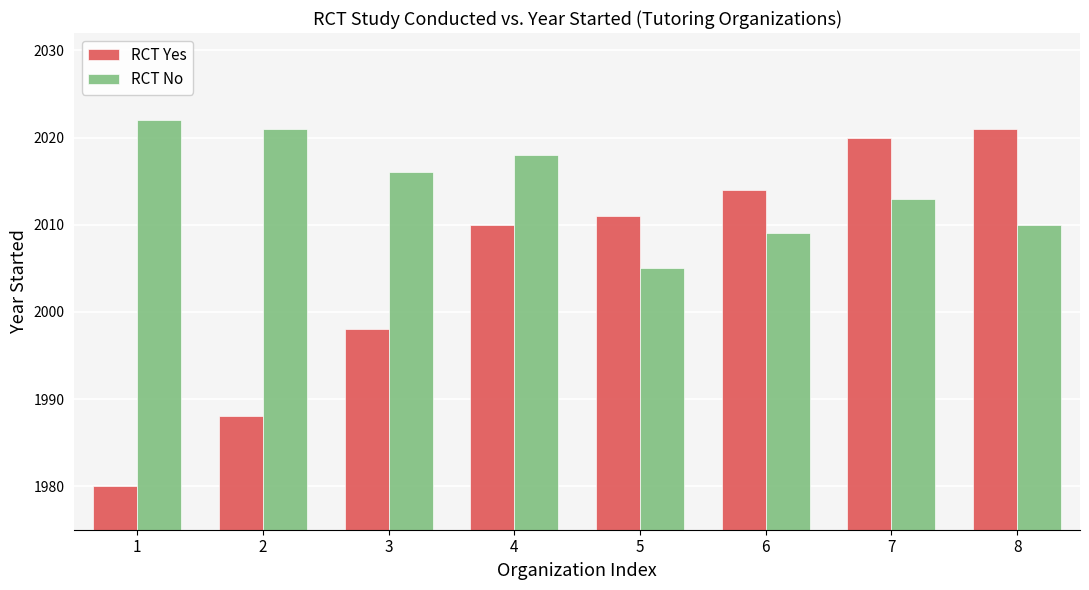

Which category has the highest value in the RCT Yes series?

8